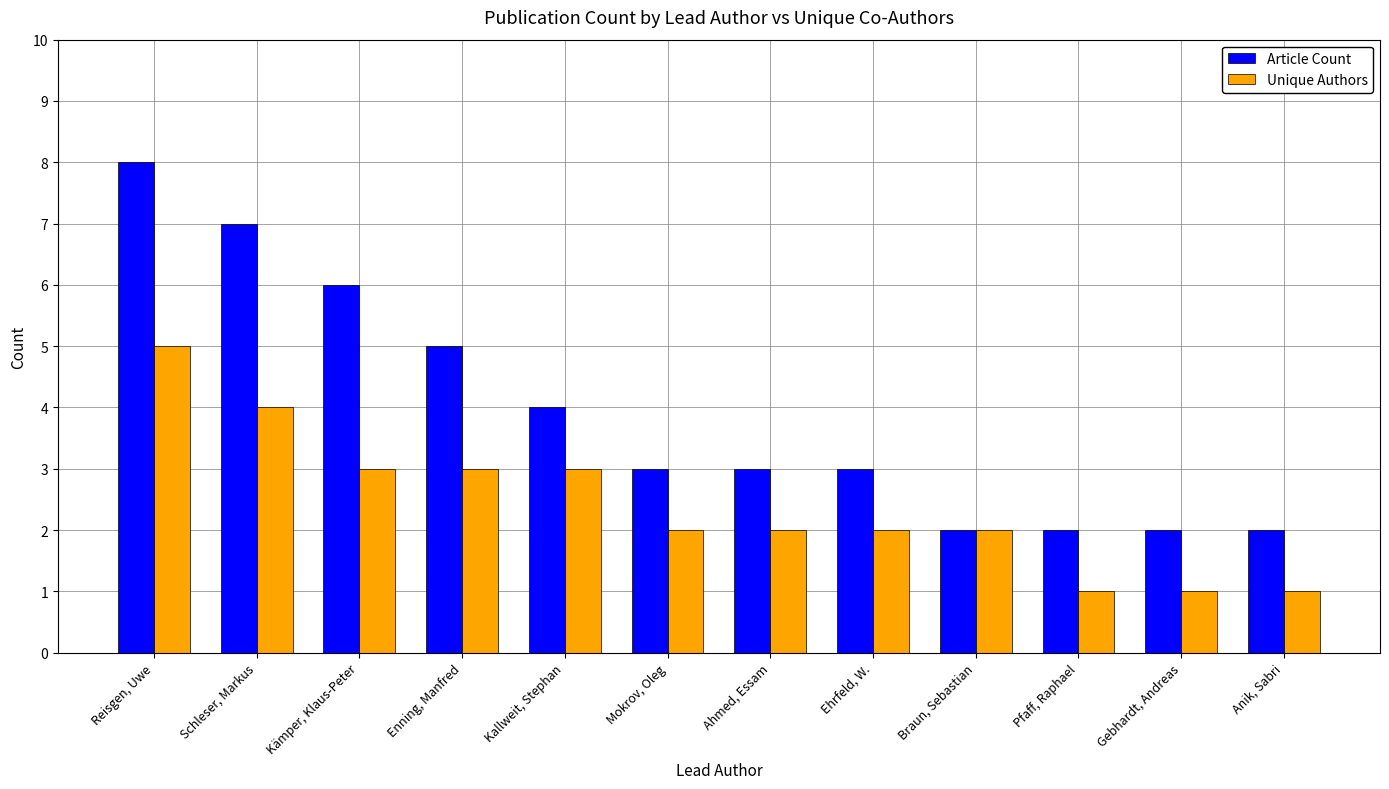

What are all the series names shown in the legend?

Article Count, Unique Authors